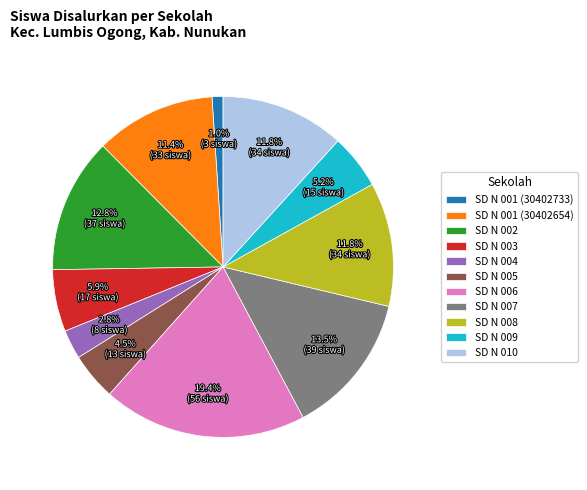

Is the sum of SD N 004 and SD N 002 greater than half?

No